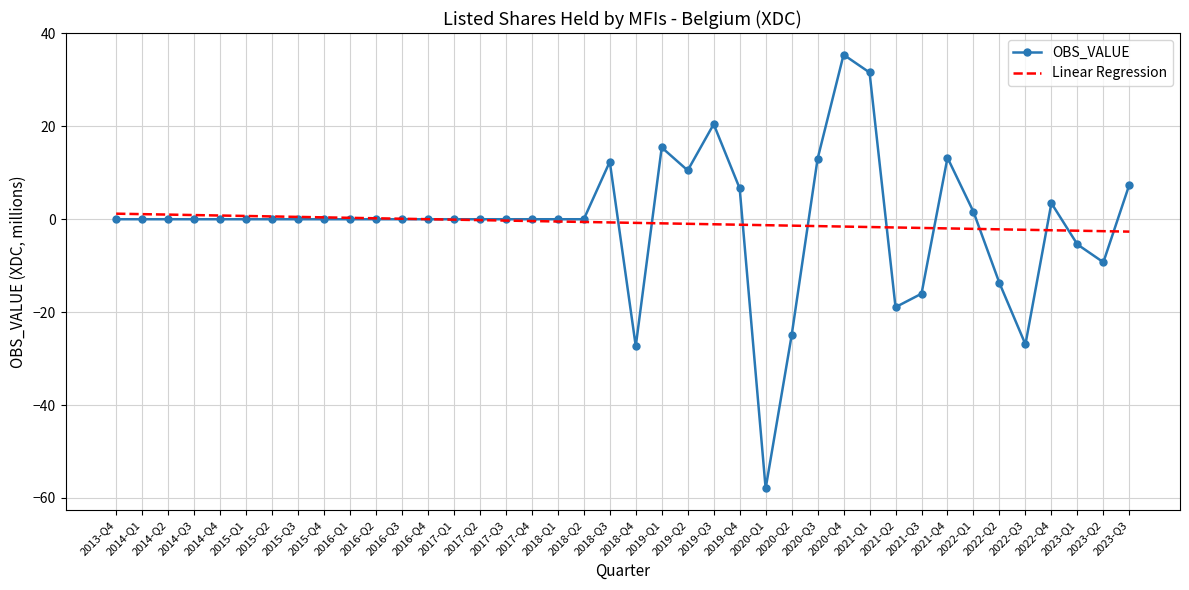

What is the sum of all OBS_VALUE values?

-29.4